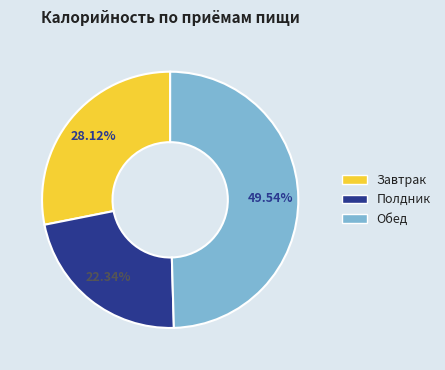

Is there a majority slice in this chart?

No